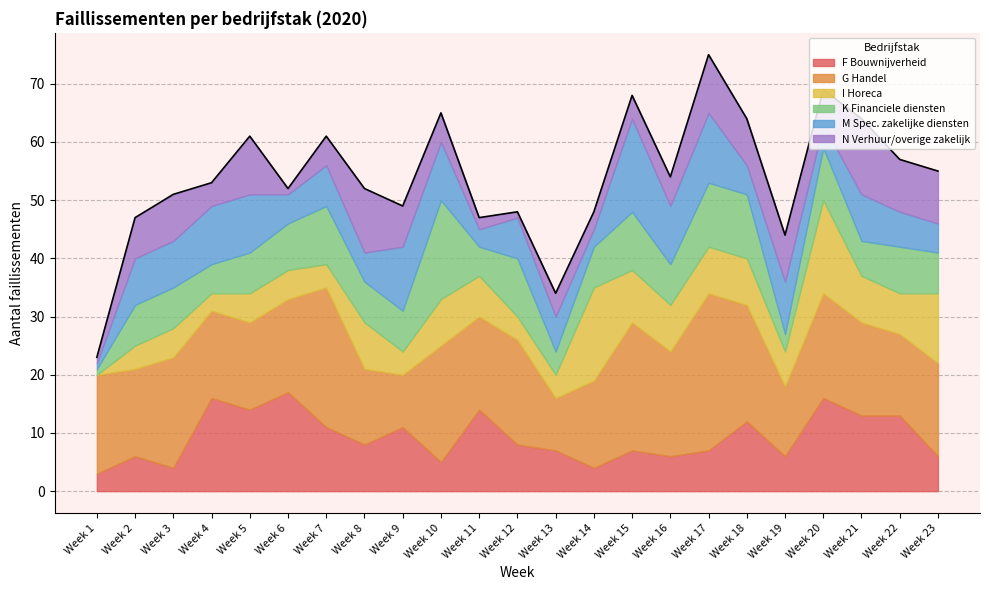

True or false: N Verhuur/overige zakelijk and G Handel intersect in this chart.

False